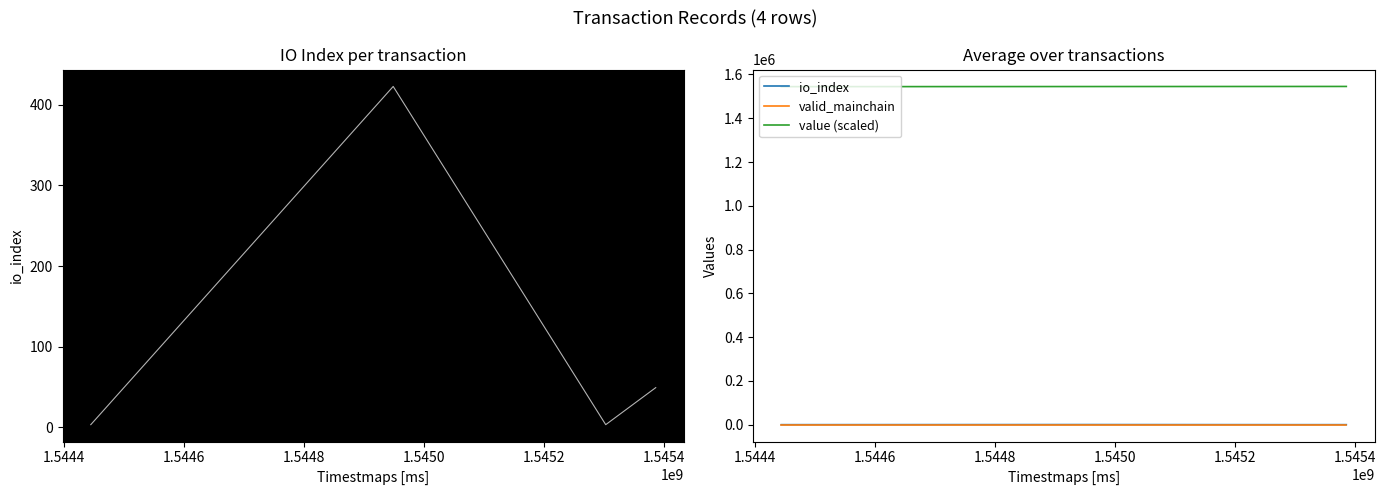

What is the difference between the highest and lowest values at 1.5446?

1544947.4